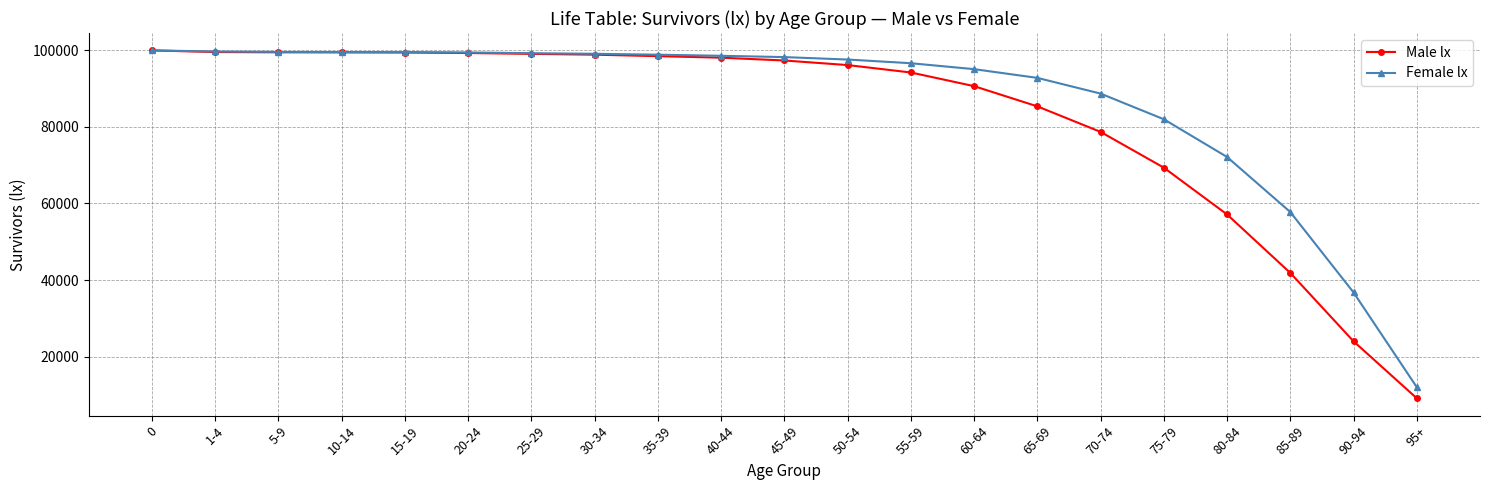

List the series in order of their overall mean, lowest first.

Male lx, Female lx